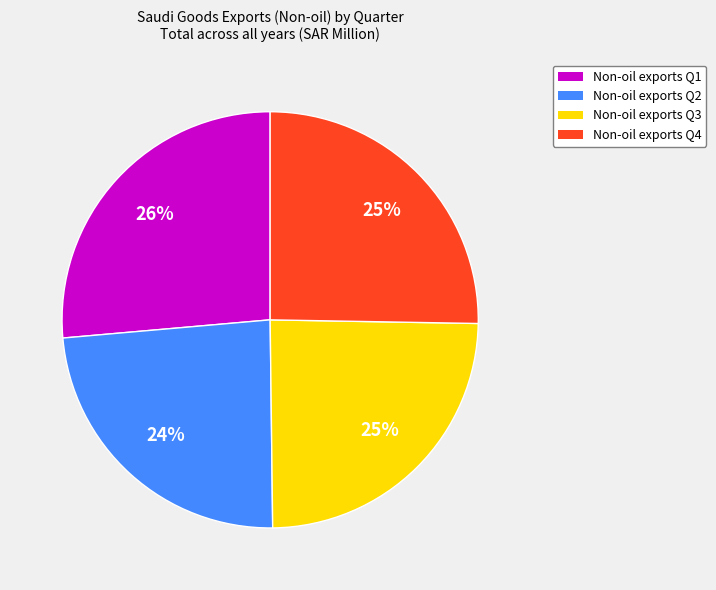

Is there a majority slice in this chart?

No